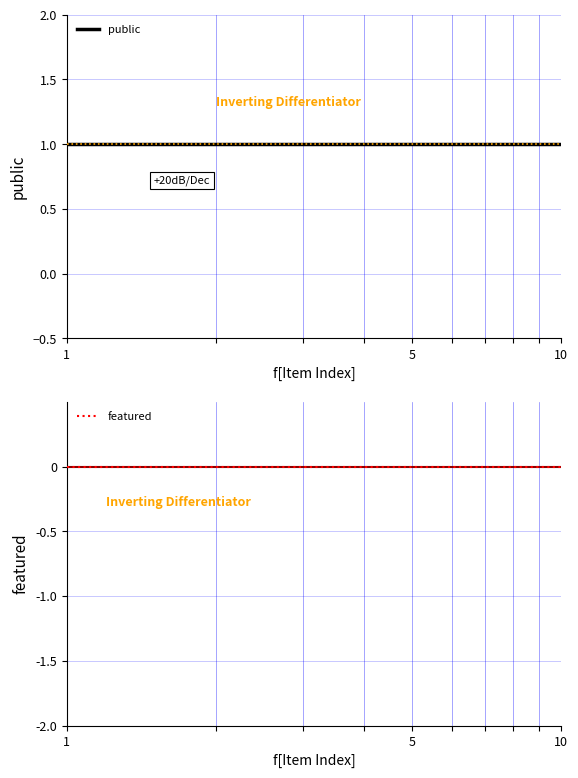

What is the spread (max minus min) of values at 5?

1